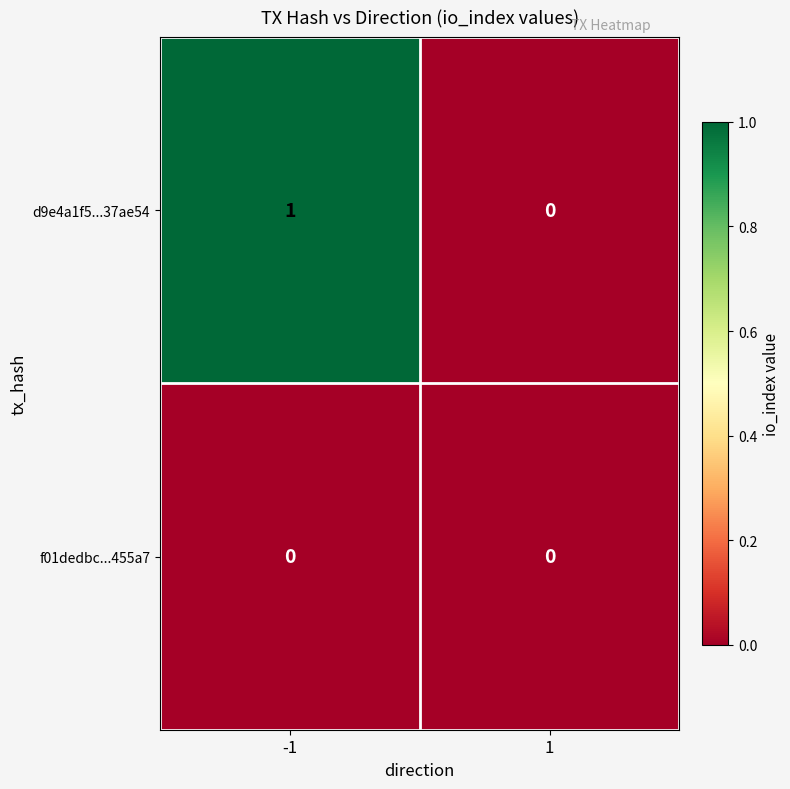

The value of f01dedbc...455a7 at 1 is 0. True or false?

True